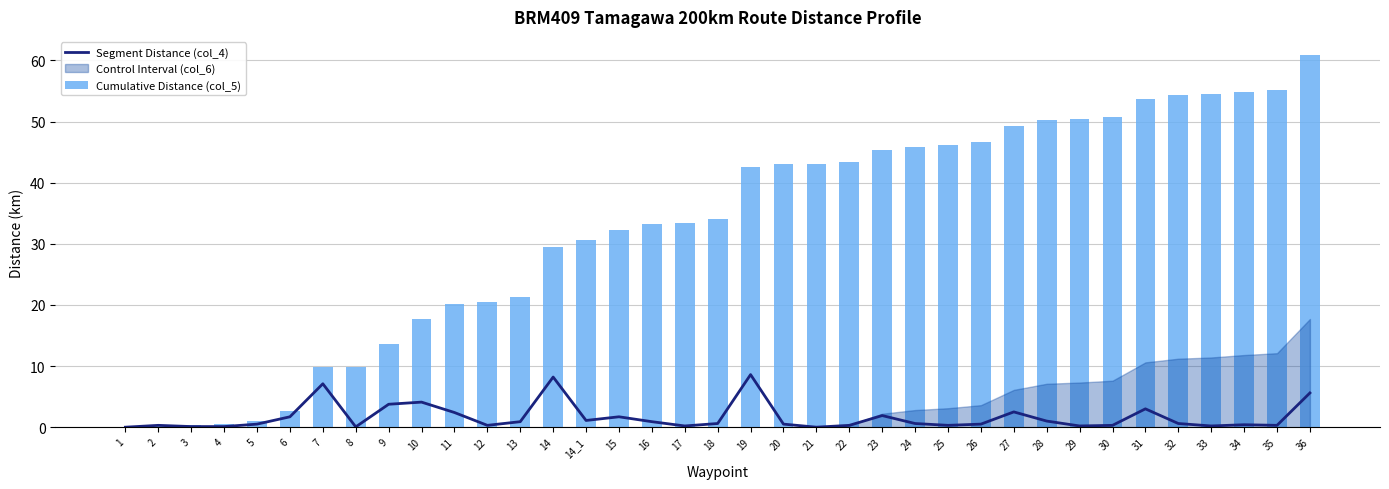

What is the value of the Cumulative Distance (col_5) bar at the 15th from the left?

30.6